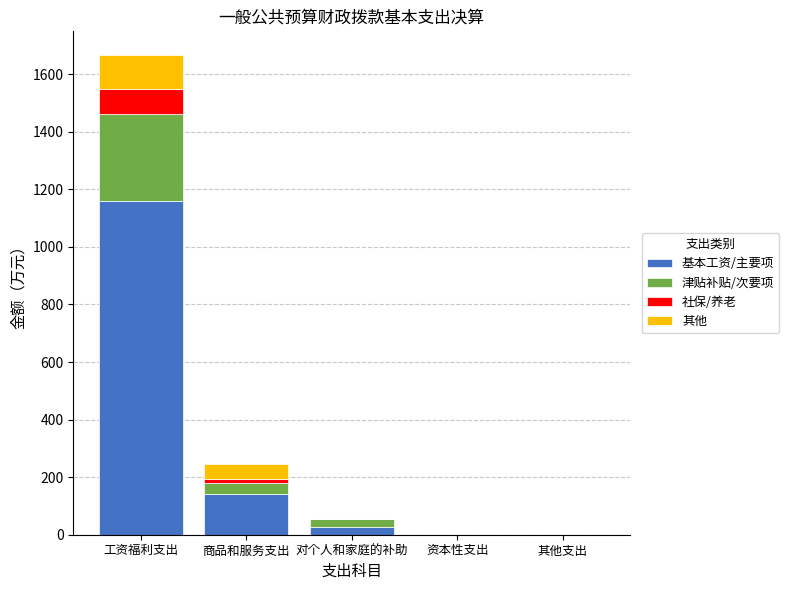

The 基本工资/主要项 series shows 1159.1 at 工资福利支出. True or false?

True